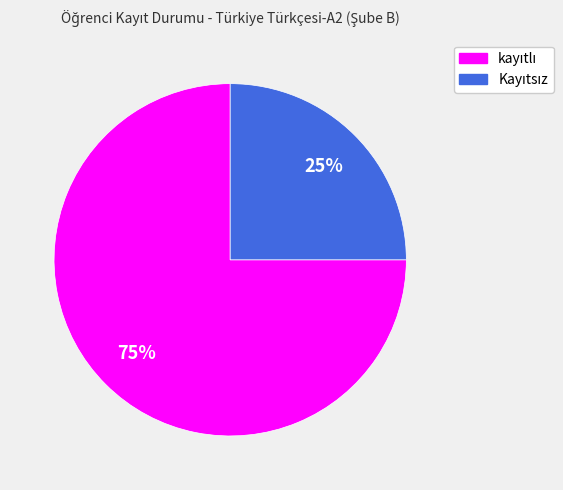

Does any single category account for the majority?

Yes